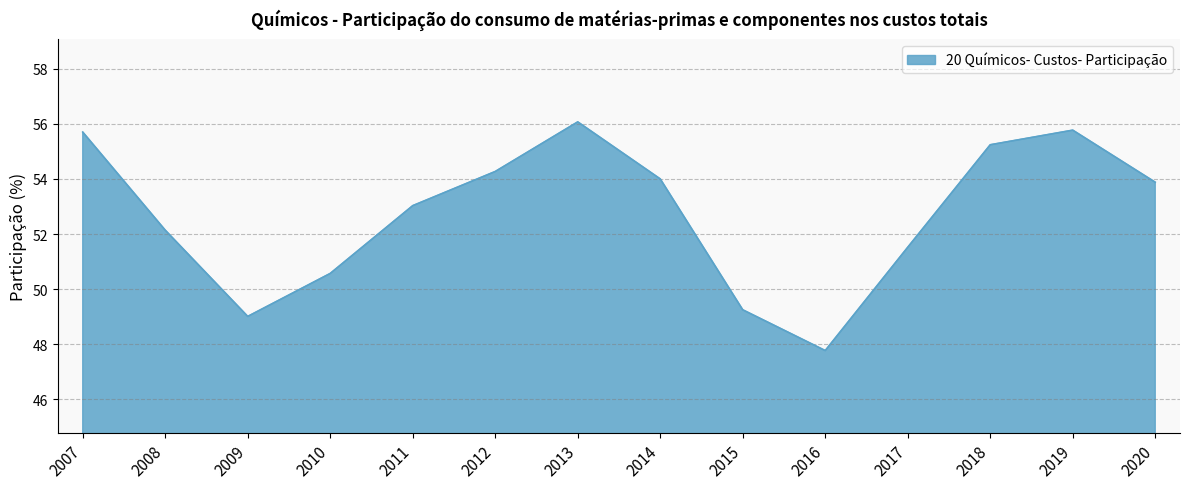

What is the average value?

52.7